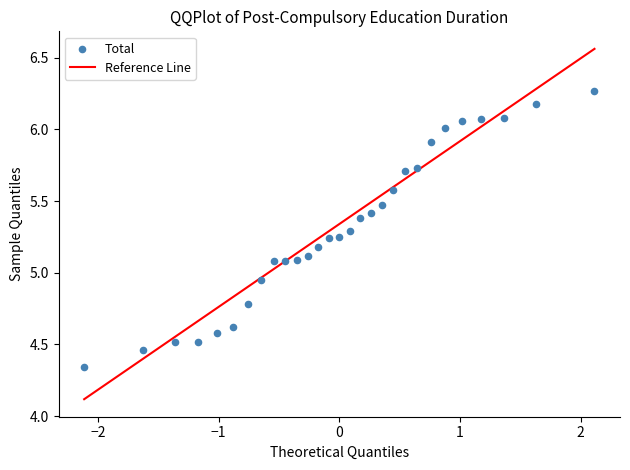

What is the range of Y values (max minus min)?

1.9